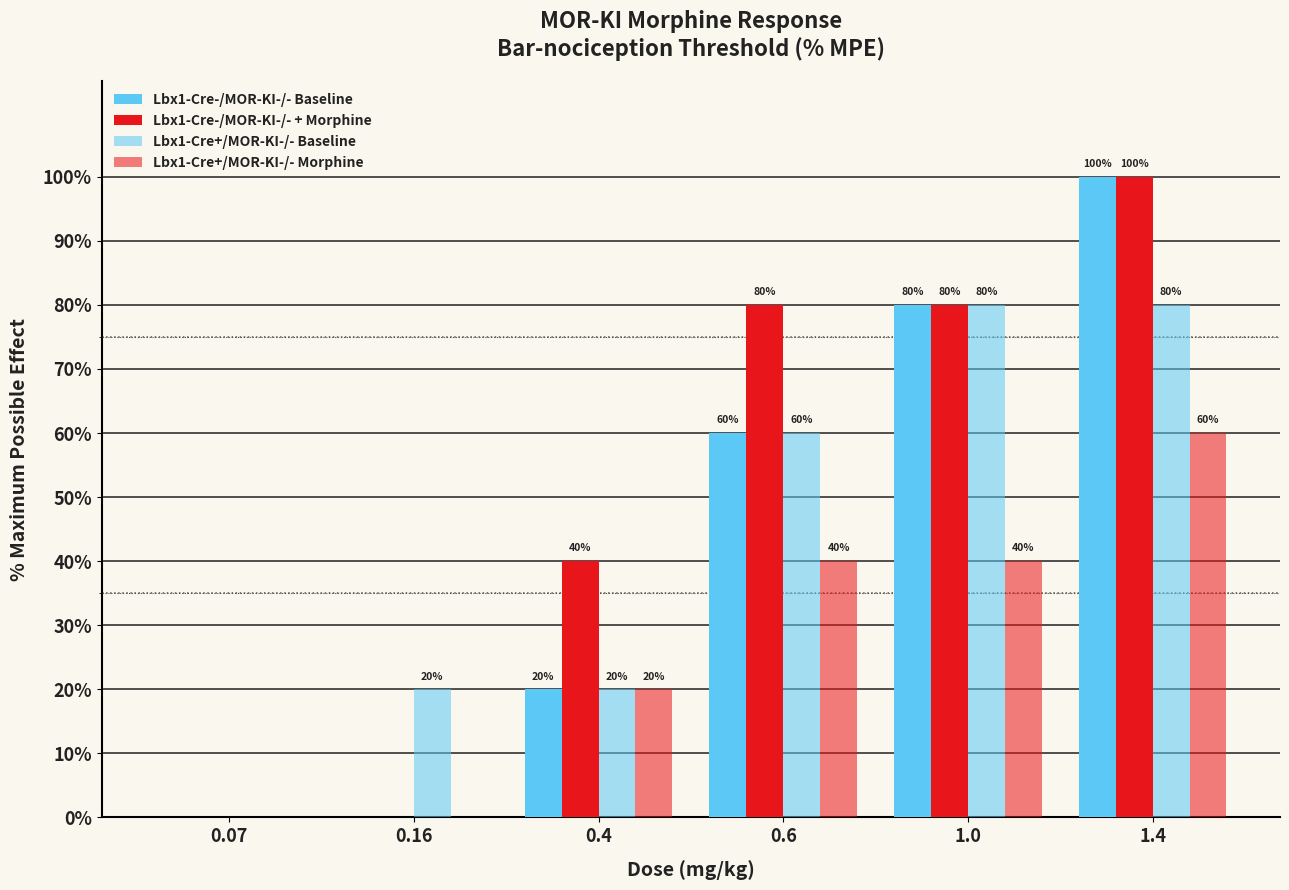

At which label is Lbx1-Cre+/MOR-KI-/- Baseline closest to 40?

0.16